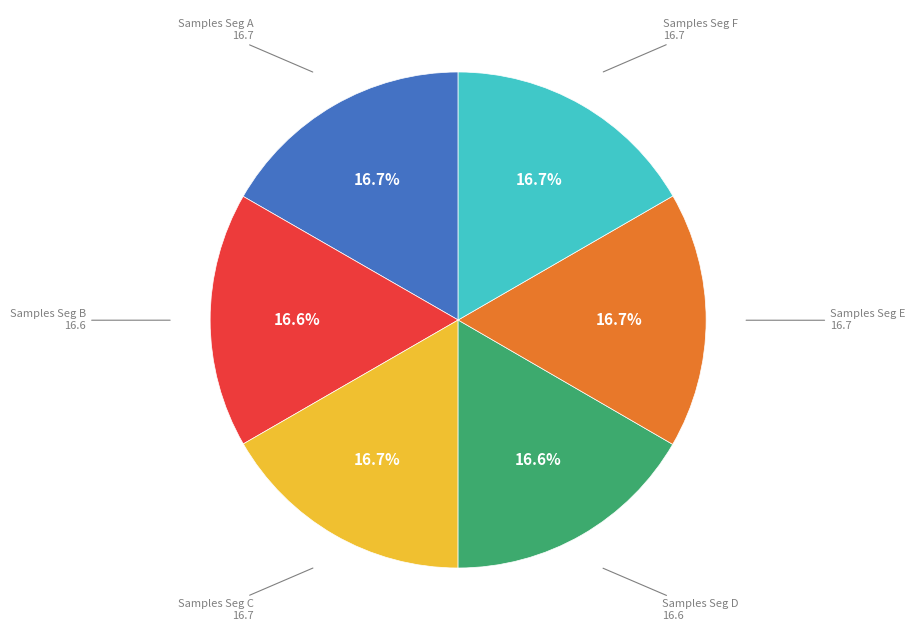

Is there a majority slice in this chart?

No